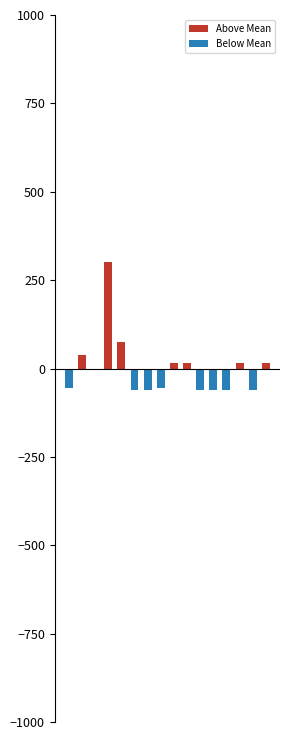

What is the total value across all series at 1?

37.5